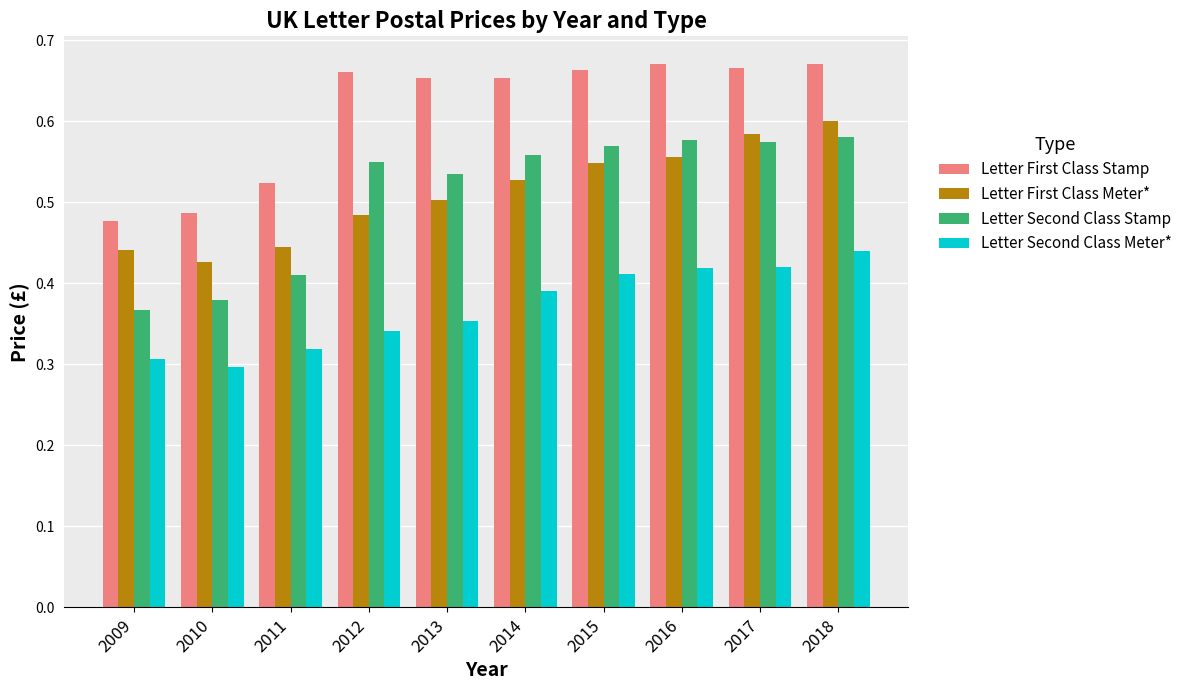

Is it true that Letter First Class Meter* equals 0.2 at 2010?

False